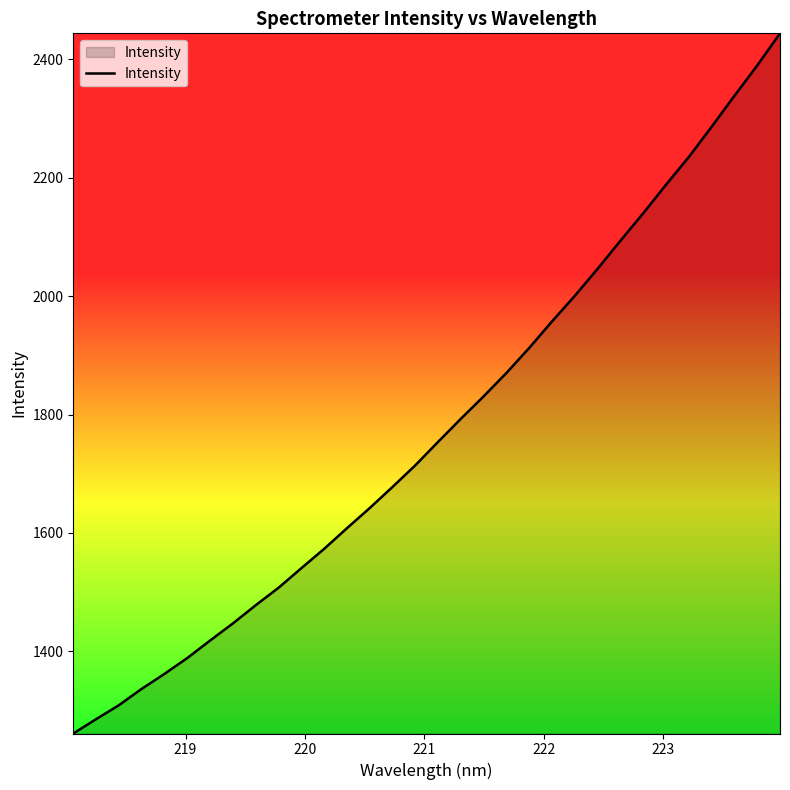

What is the maximum value shown in the chart?

2444.0